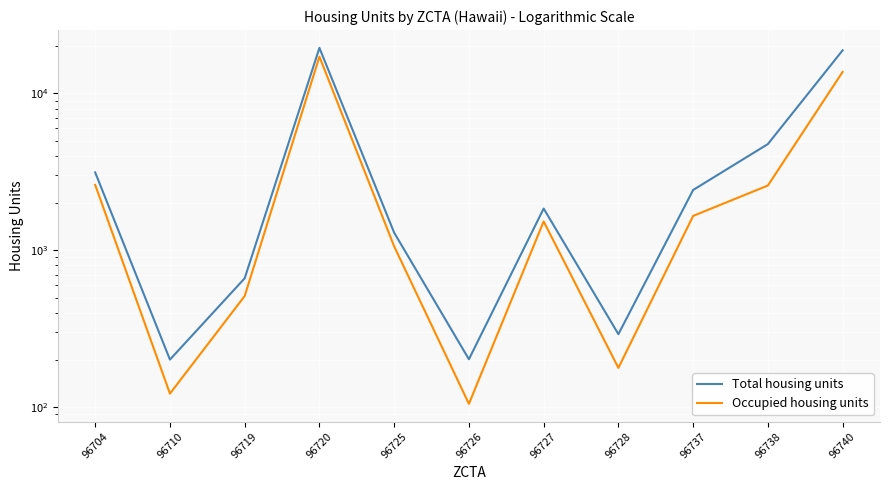

At 96725, list the series in order from smallest to largest.

Occupied housing units, Total housing units